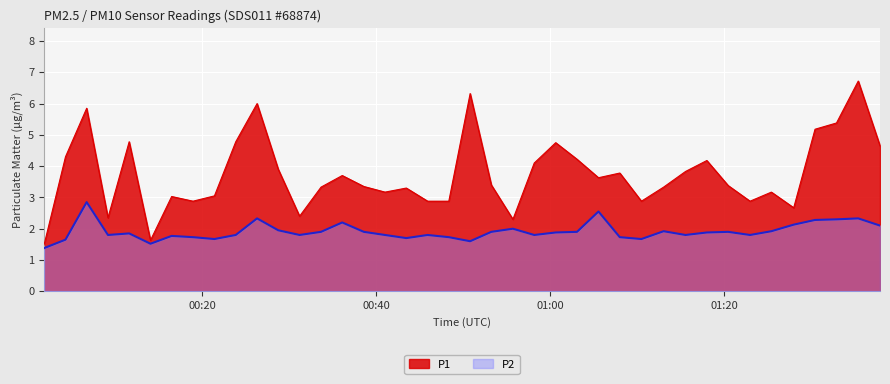

Which series has the largest total across all categories?

P1